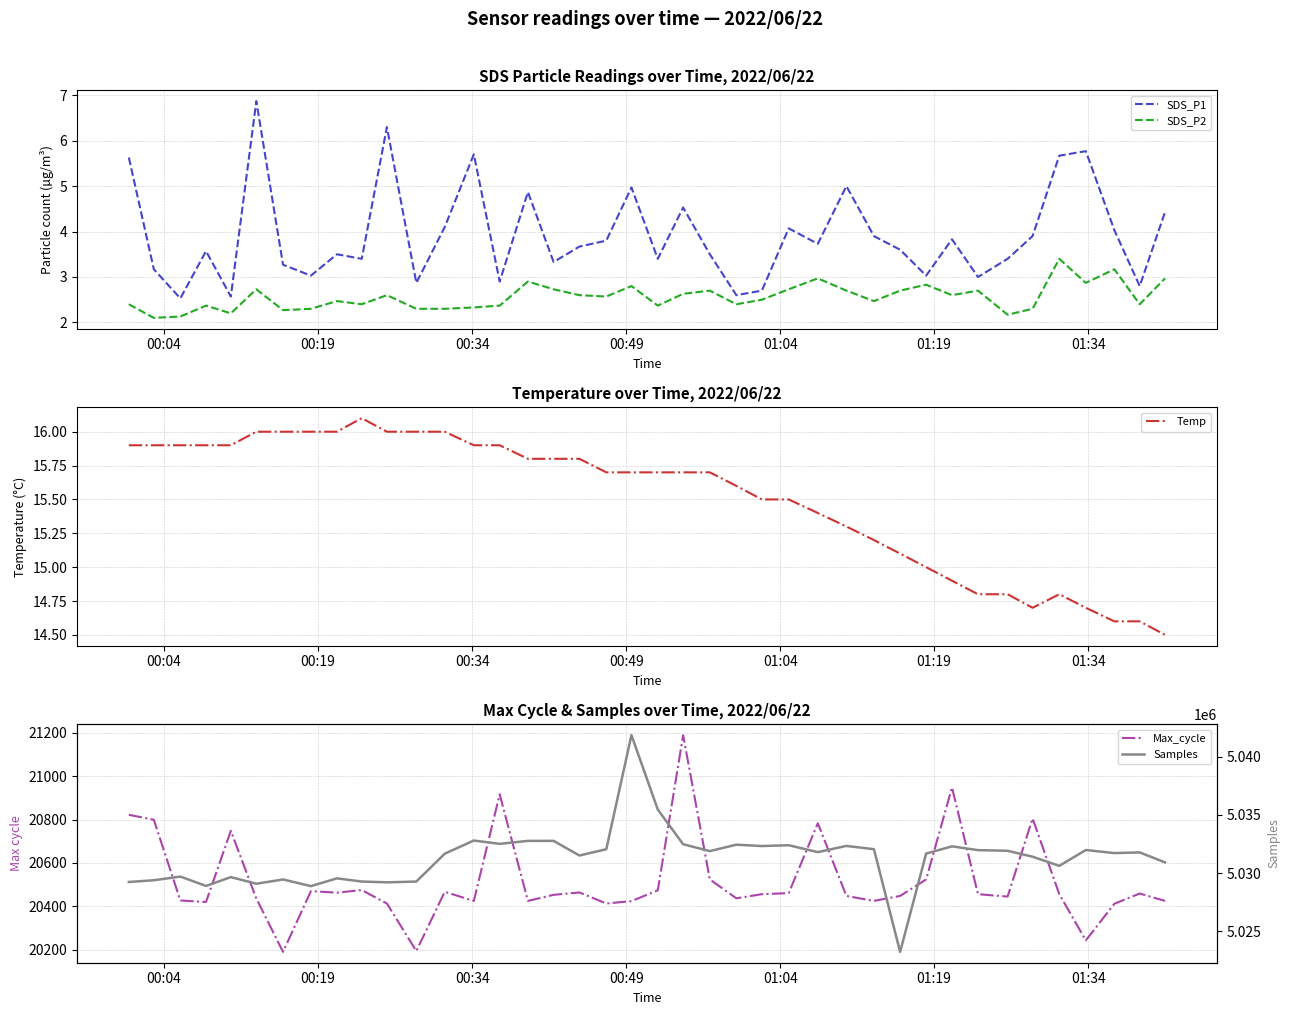

What is the highest value of the SDS_P2 series?

3.4